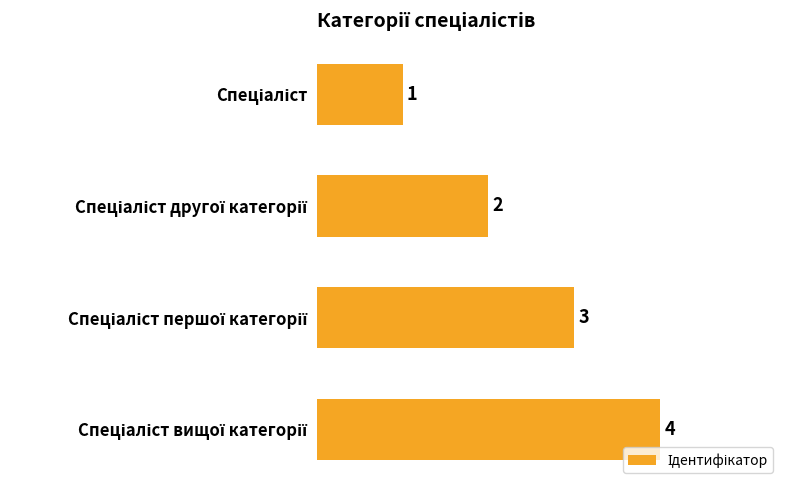

What is the greatest value displayed?

4